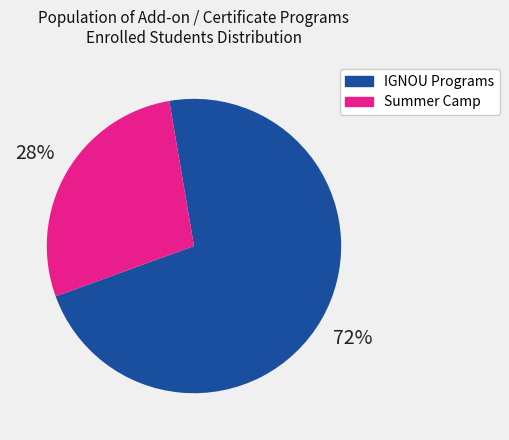

To the nearest percent, what is the average slice percentage?

50%